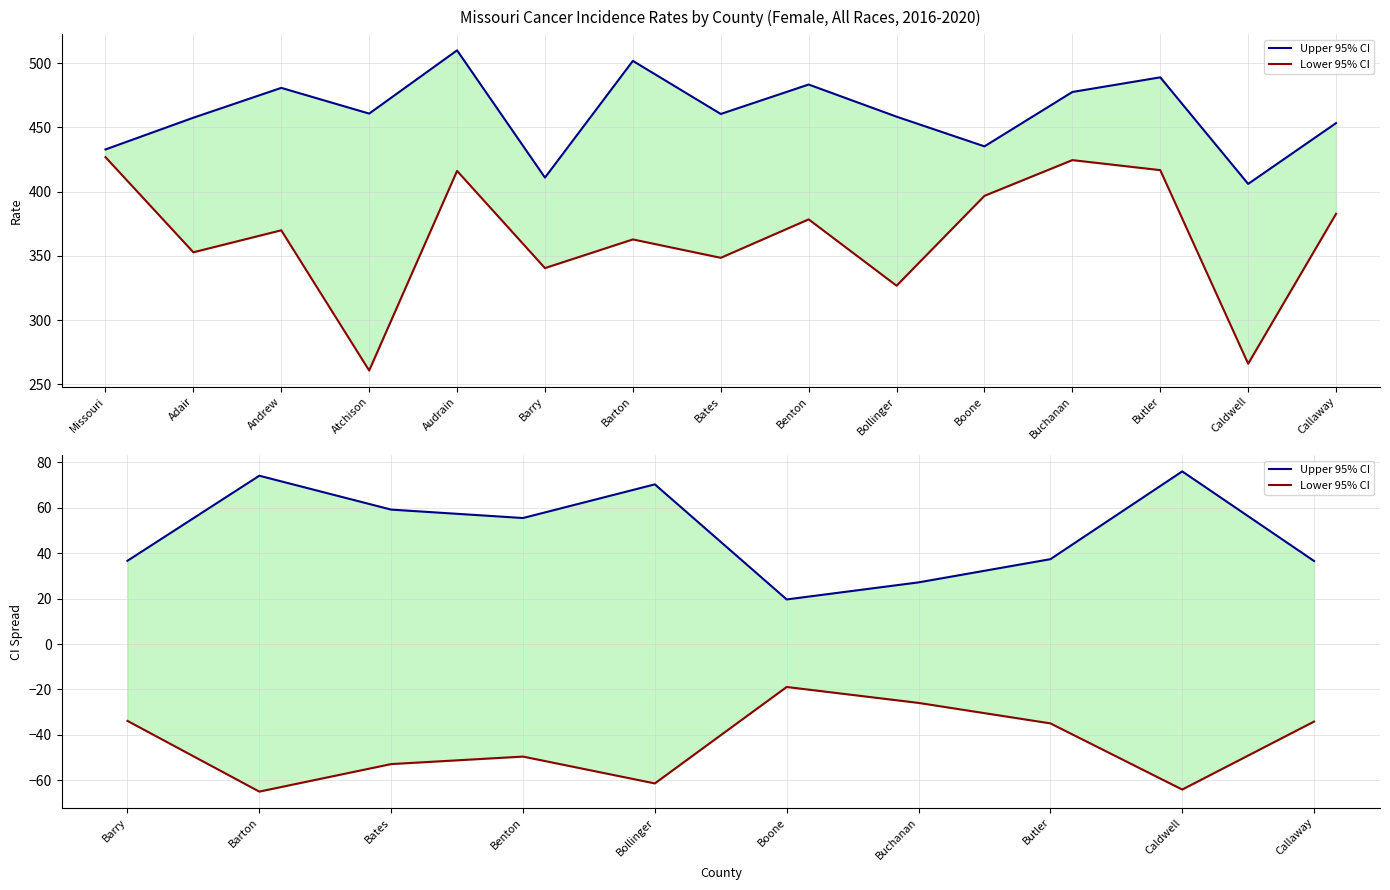

The value of Lower 95% CI at Callaway is -60.1. True or false?

False